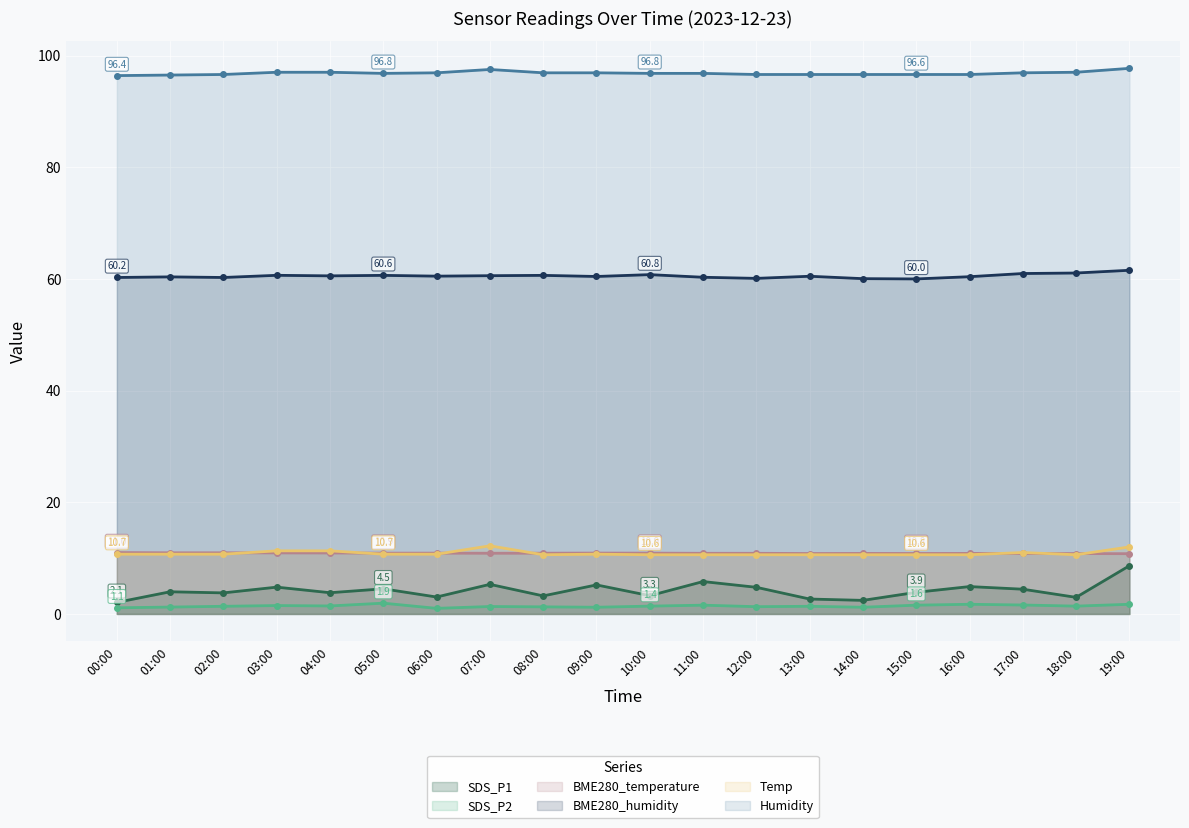

True or false: SDS_P1 and BME280_humidity intersect in this chart.

False